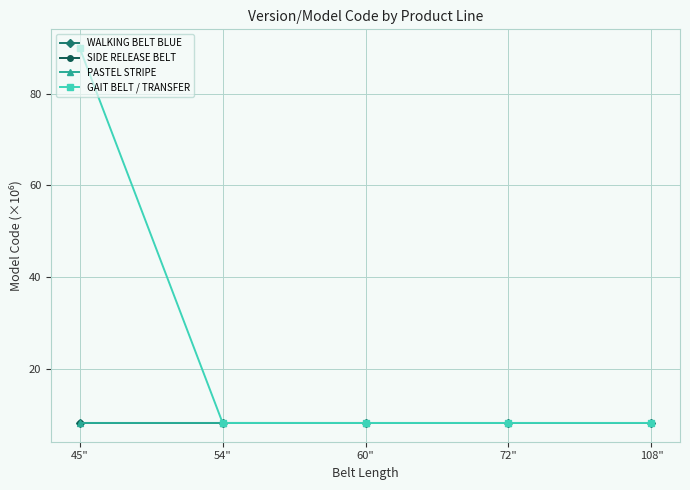

Rank the series at 72" from lowest to highest value.

PASTEL STRIPE, WALKING BELT BLUE, GAIT BELT / TRANSFER, SIDE RELEASE BELT